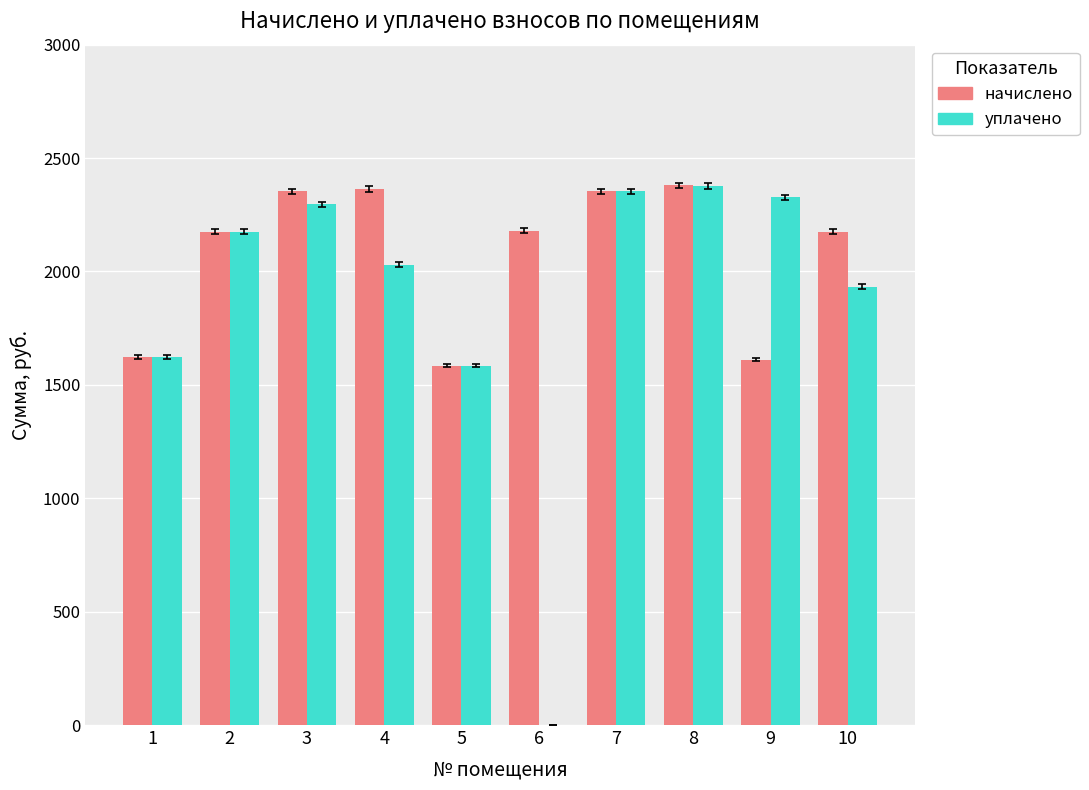

What is the maximum value shown in the chart?

2379.8